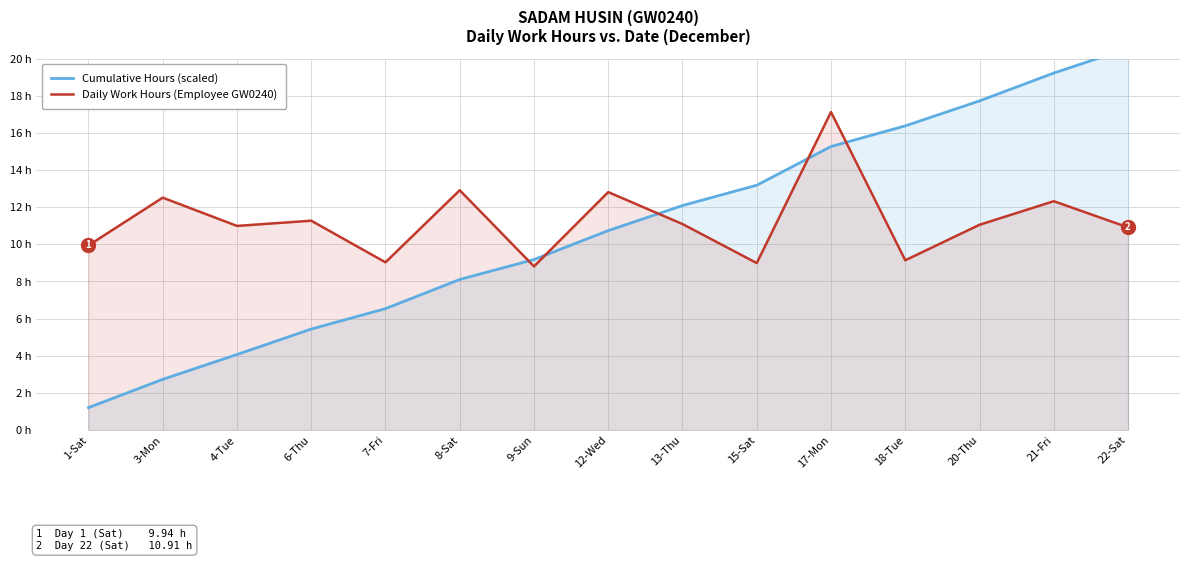

Which series has the widest spread of values?

Cumulative Hours (scaled)